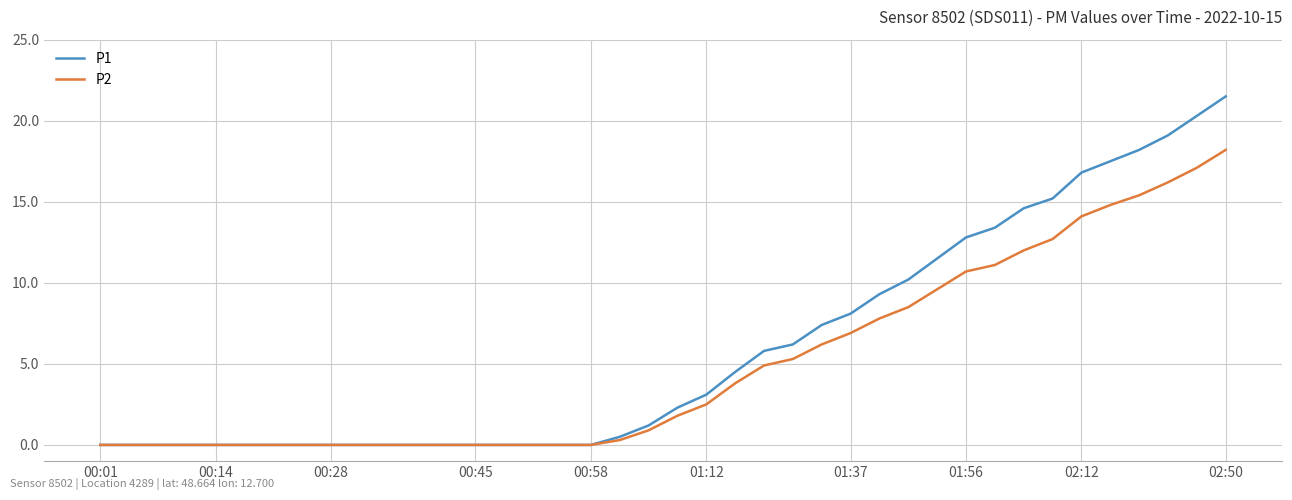

Rank the series by their maximum value, from lowest to highest.

P2, P1